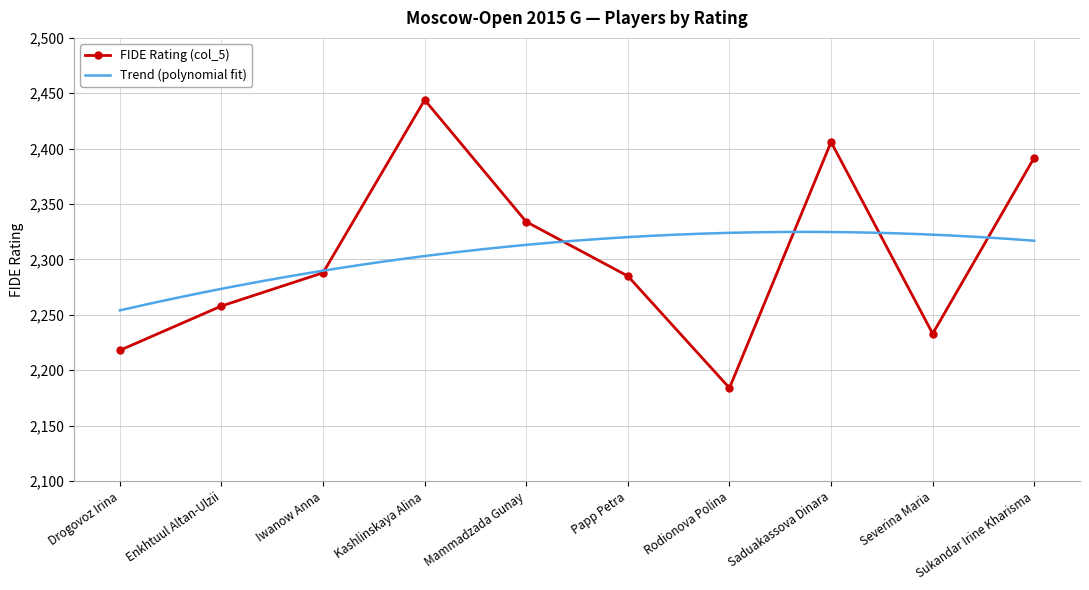

Which category has the lowest value across all series?

Rodionova Polina